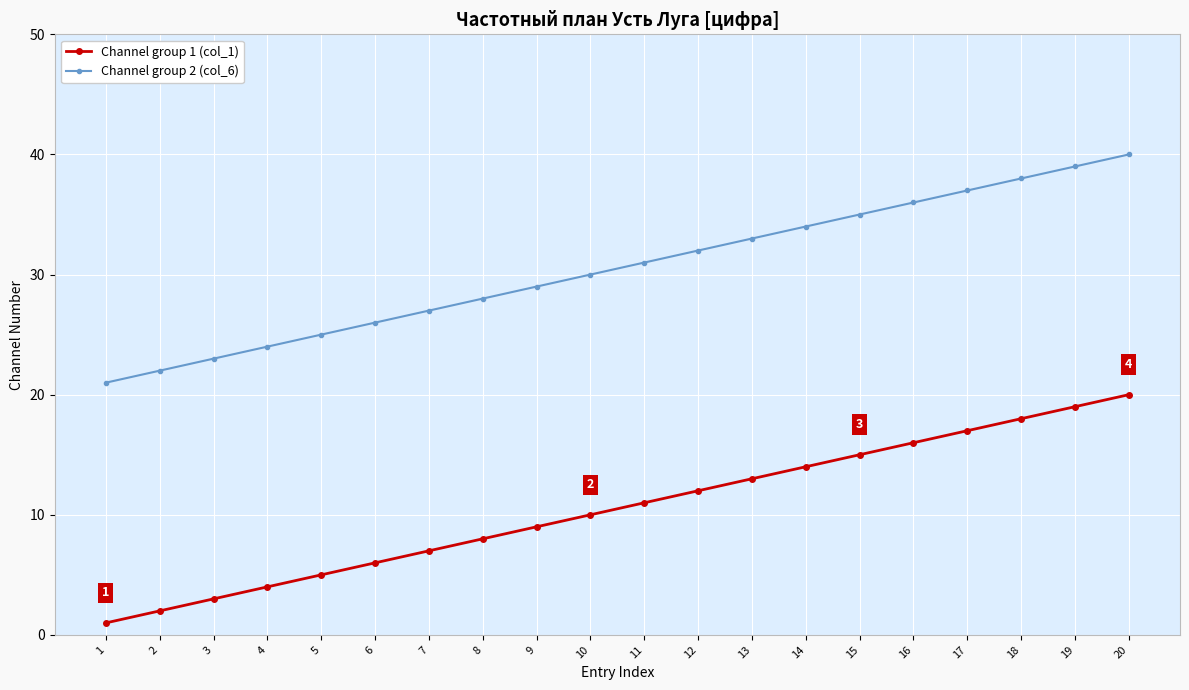

Is it true that Channel group 2 (col_6) equals 29 at 9?

True